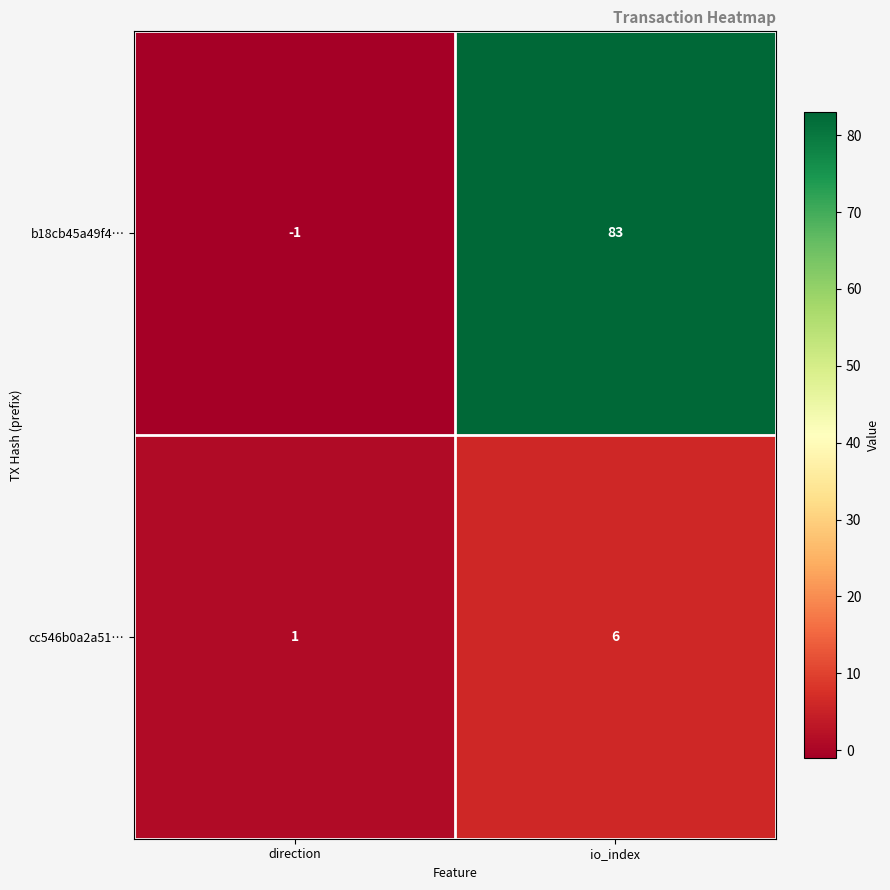

Rank the series at direction from highest to lowest value.

cc546b0a2a51…, b18cb45a49f4…